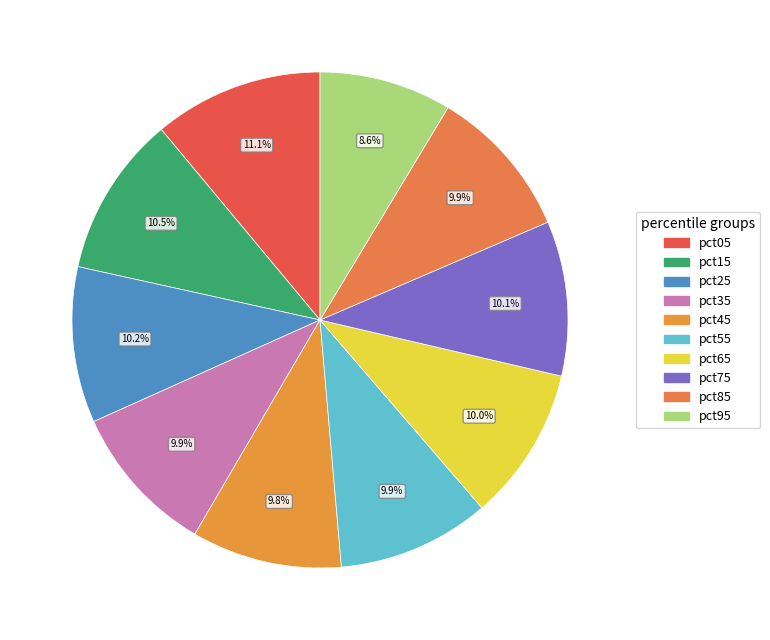

To the nearest percent, what is the combined percentage of pct55 and pct35?

20%